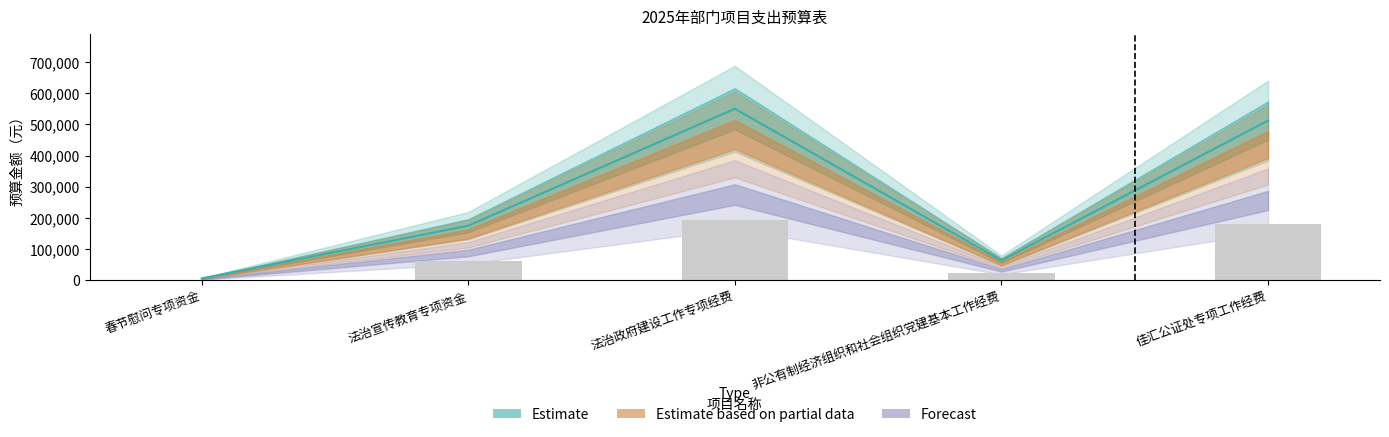

What position from the left is 春节慰问专项资金?

1